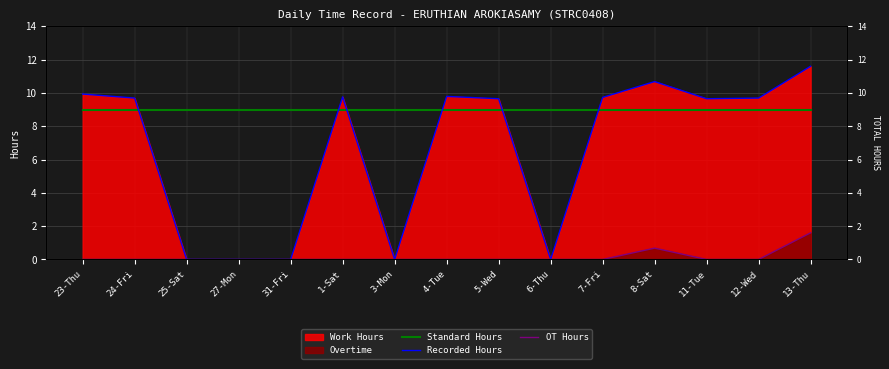

Is it true that Standard Hours equals 9.0 at 5-Wed?

True